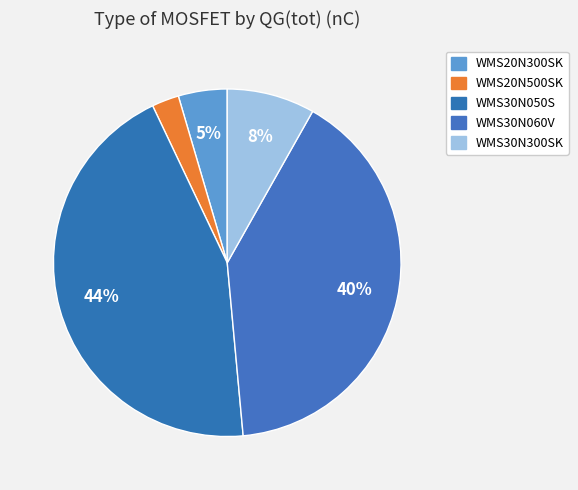

What percentage is NOT represented by WMS20N300SK?

95.5%